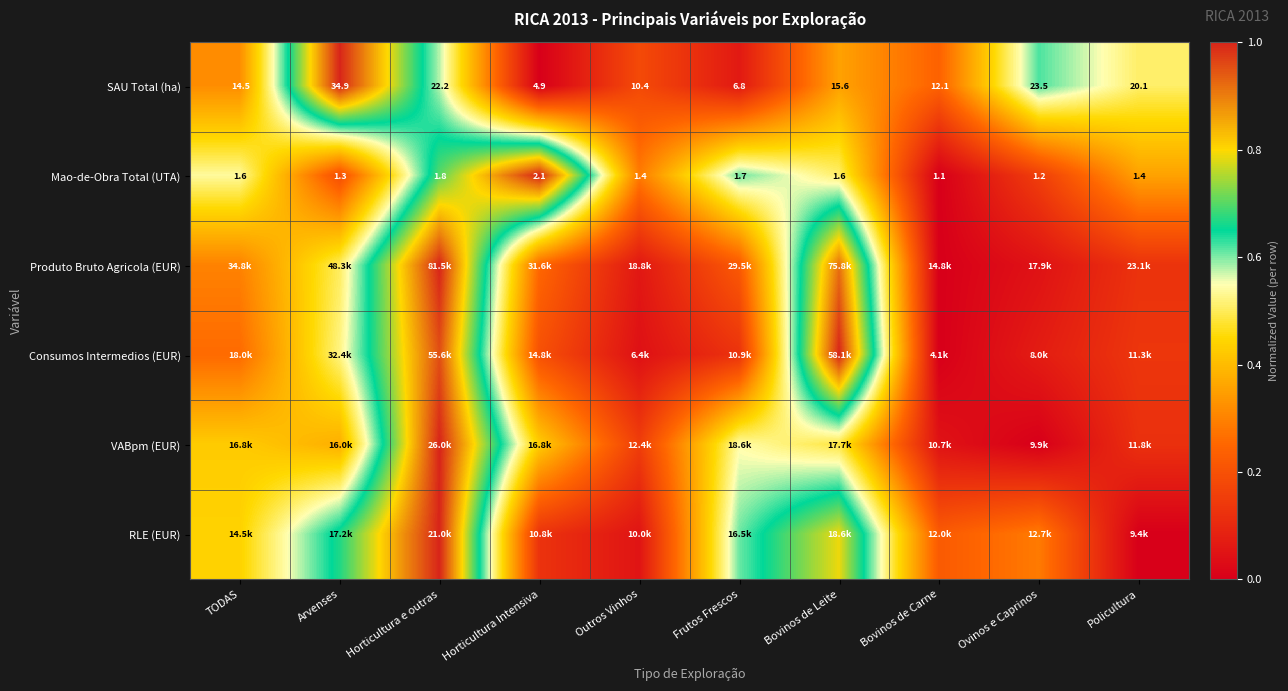

At which label is Mao-de-Obra Total (UTA) closest to 0?

Bovinos de Carne